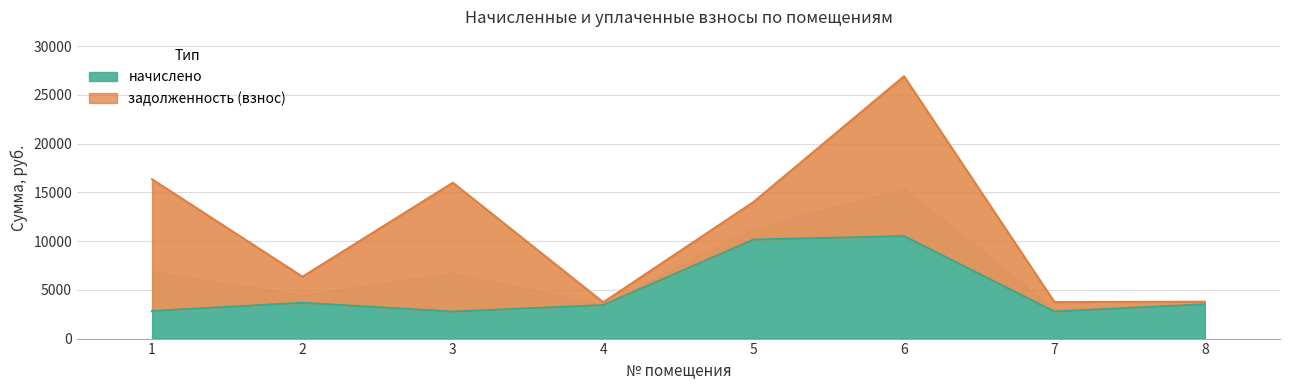

True or false: the data shows 3671.8 at 2.

True